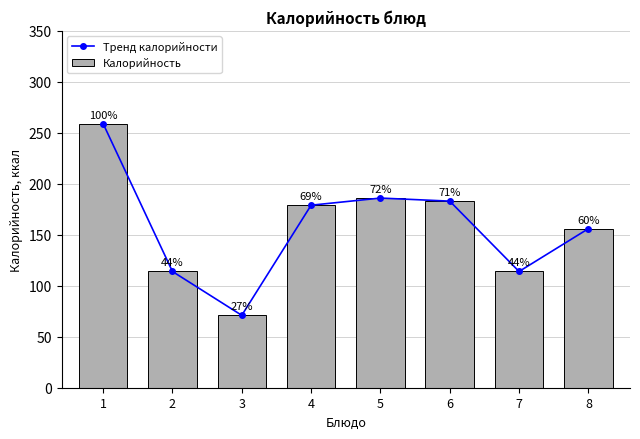

Which series changed the most between 1 and 8?

Тренд калорийности